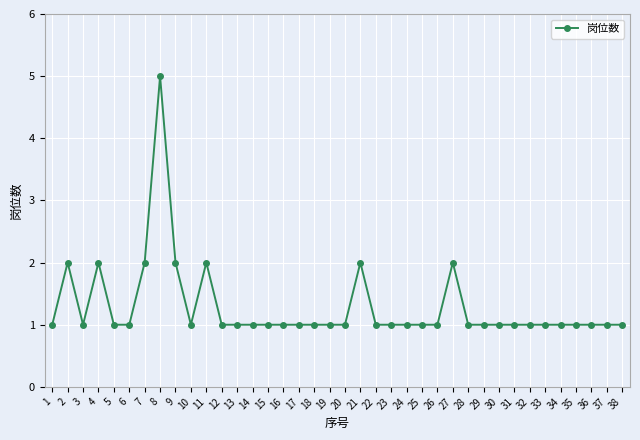

True or false: the data shows 1 at 5.

True